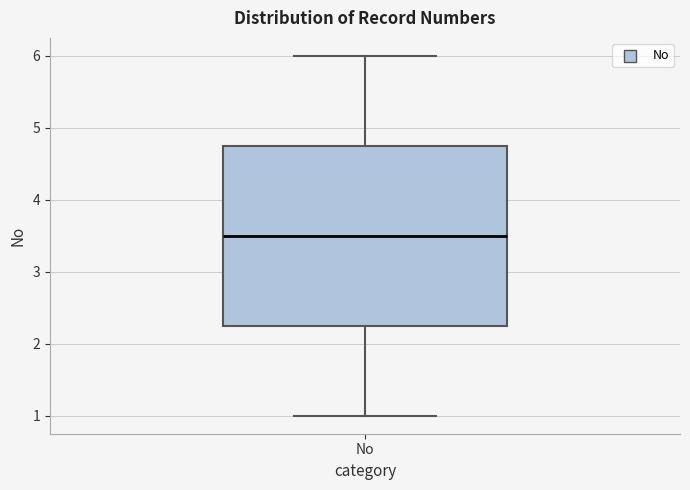

Where does the median line of the box for No sit on the y-axis? The values are not printed on the chart, so give them approximately, as read against the axis.

3.5